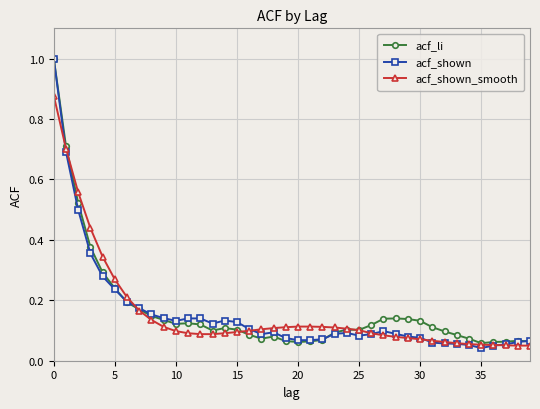

At how many categories does at least one series exceed 0?

40